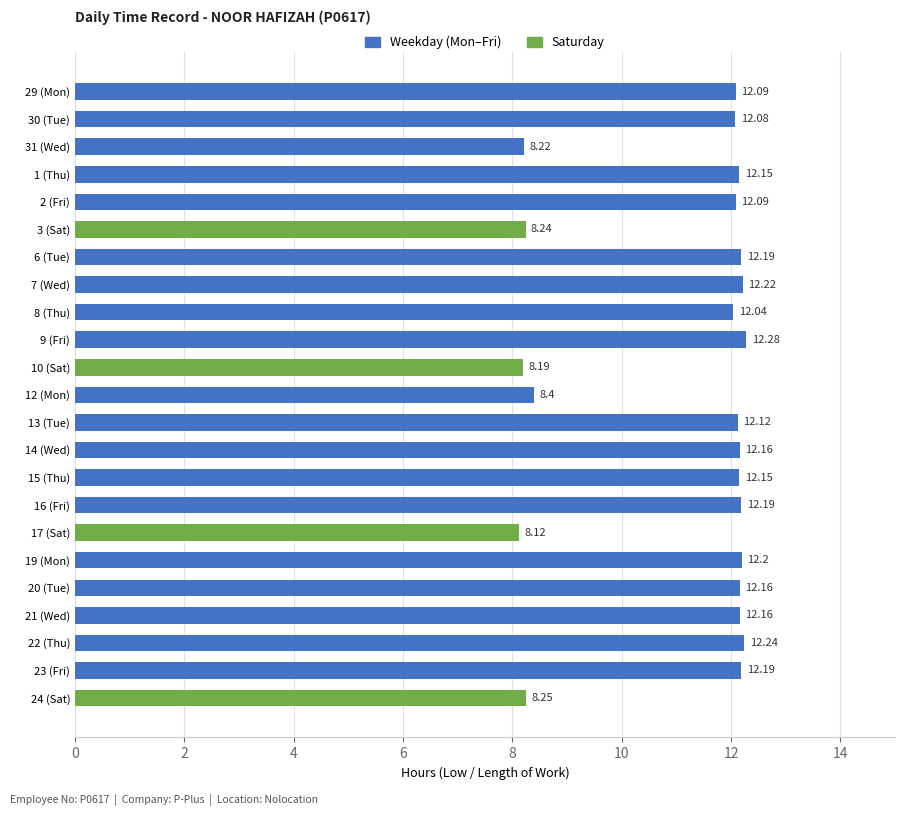

What is the difference between the values at 10 (Sat) and 15 (Thu)?

4.0